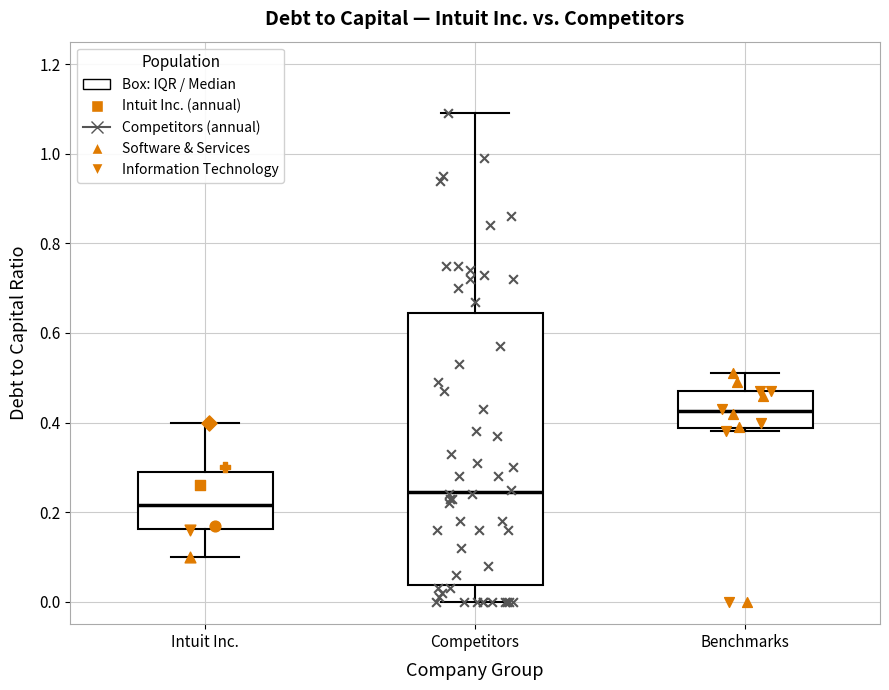

Where does the lower whisker of the box for Competitors end on the y-axis? The values are not printed on the chart, so give them approximately, as read against the axis.

0.00